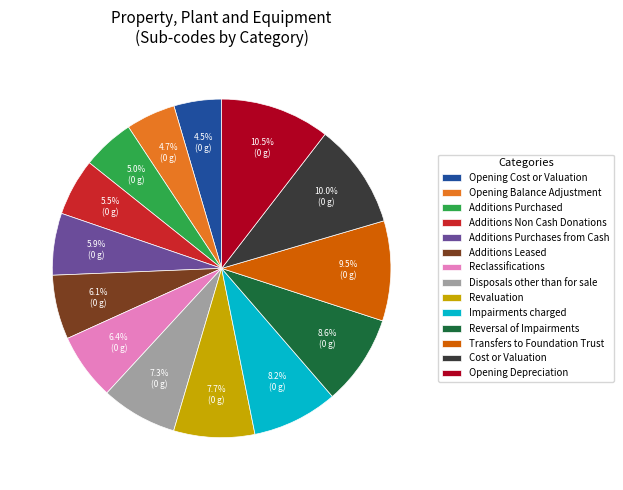

How many slices are in this pie chart?

14